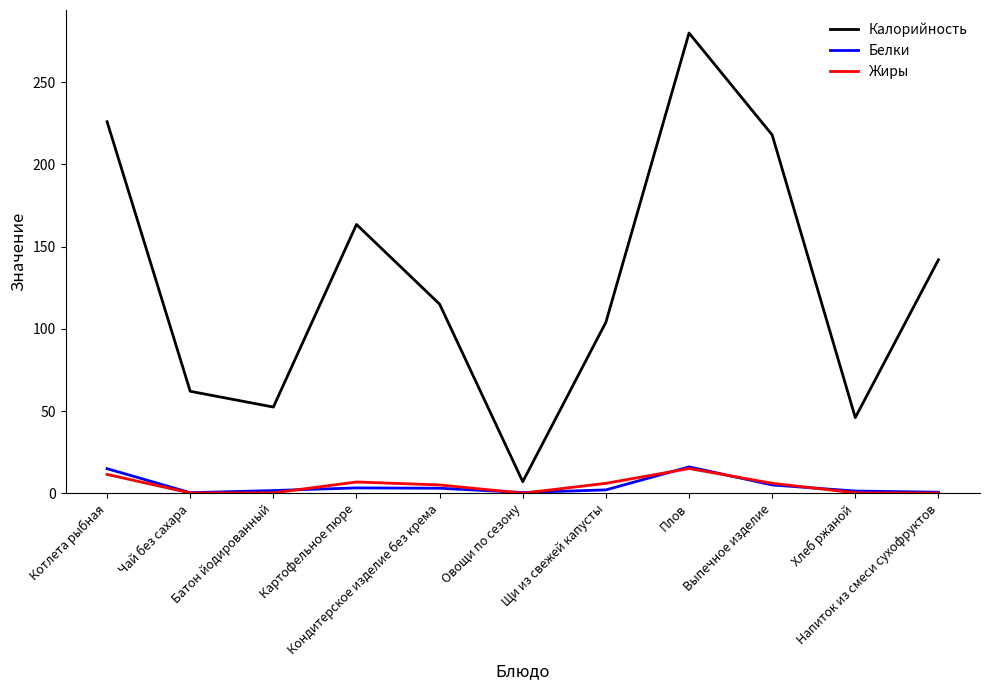

Which category has the highest value in the Калорийность series?

Плов